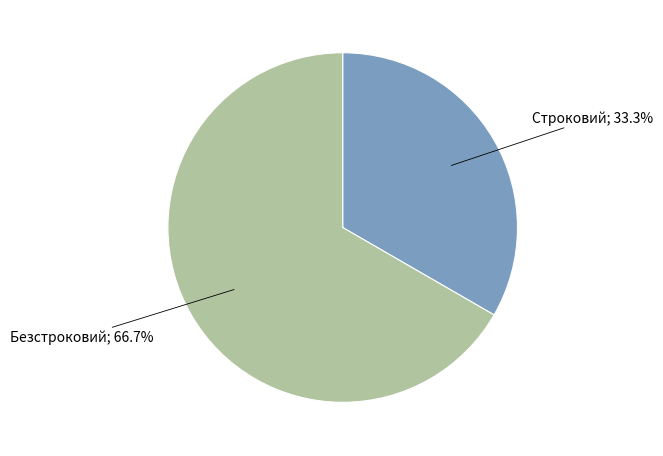

To the nearest percent, what is the average slice percentage?

50%